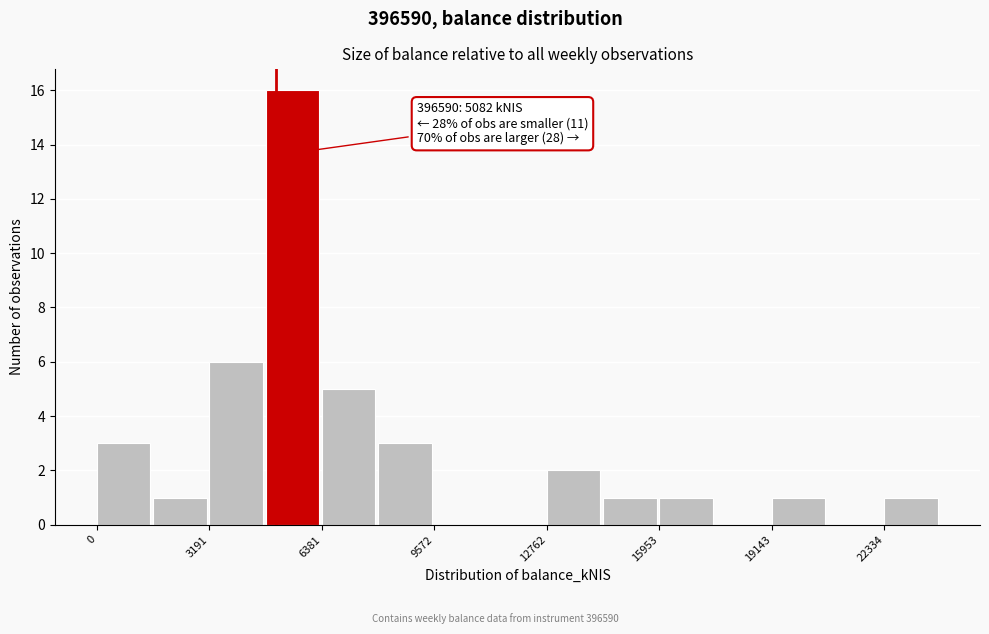

Read against the x-axis, roughly where is the centre of the tallest bar?

5500